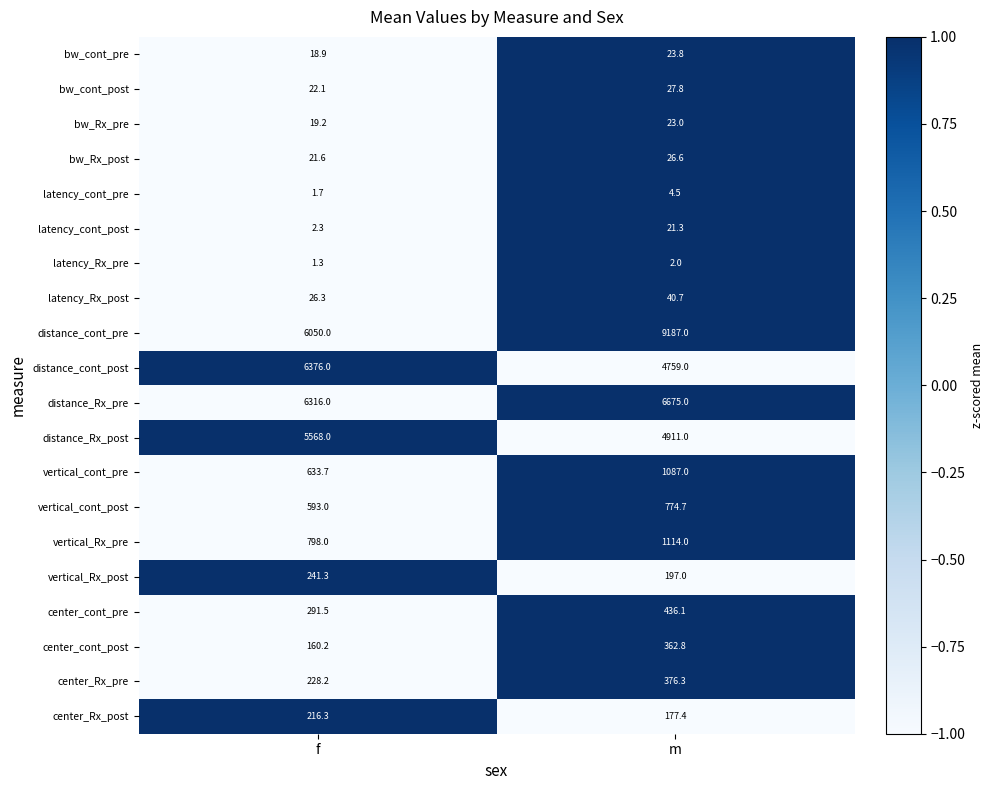

Between f and m, which series saw the biggest shift?

distance_cont_pre